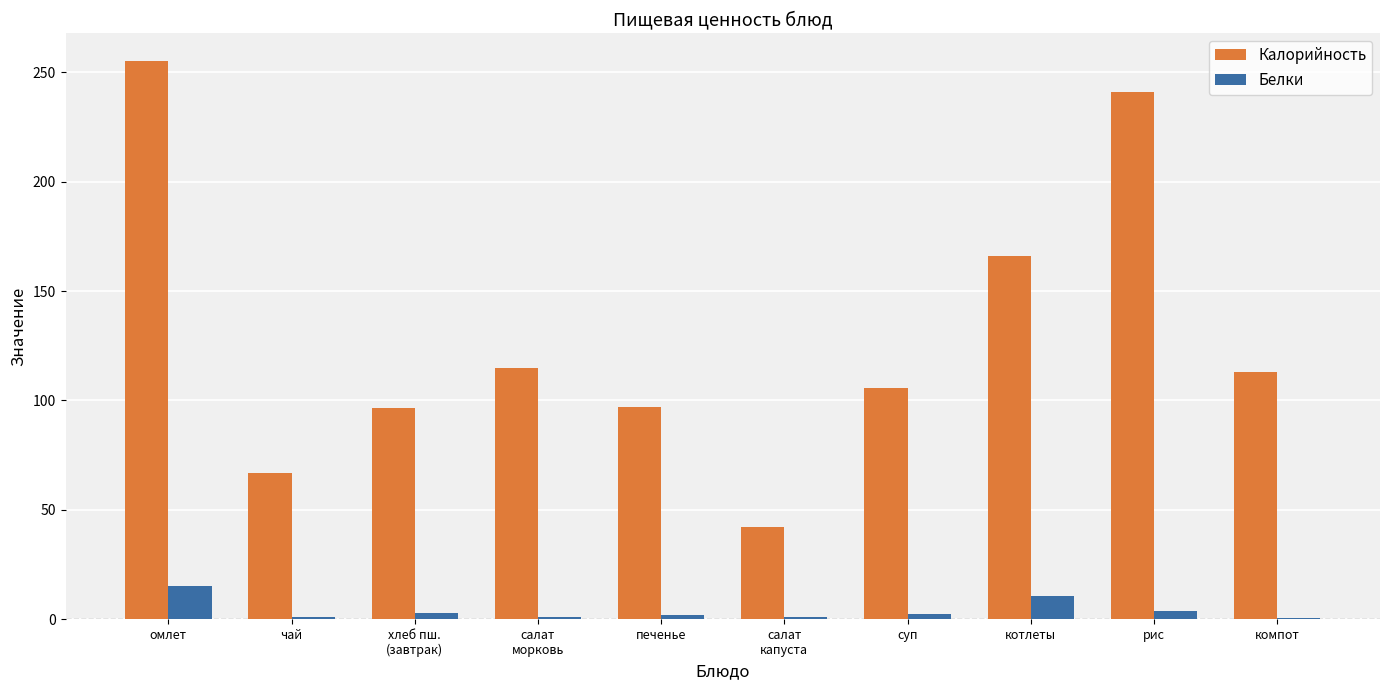

Which series changed the most between суп and котлеты?

Калорийность